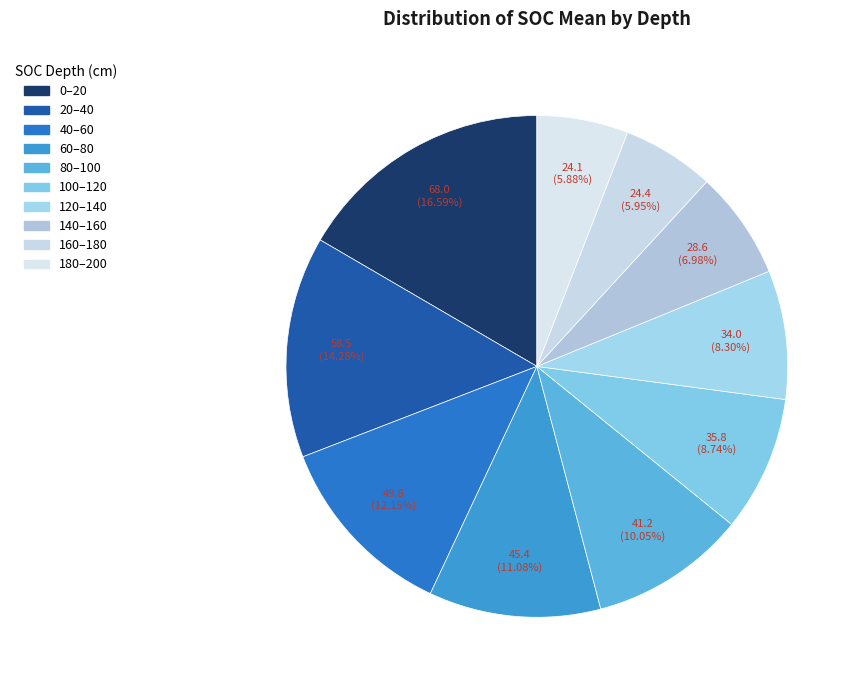

To the nearest percent, what is the average slice percentage?

10%